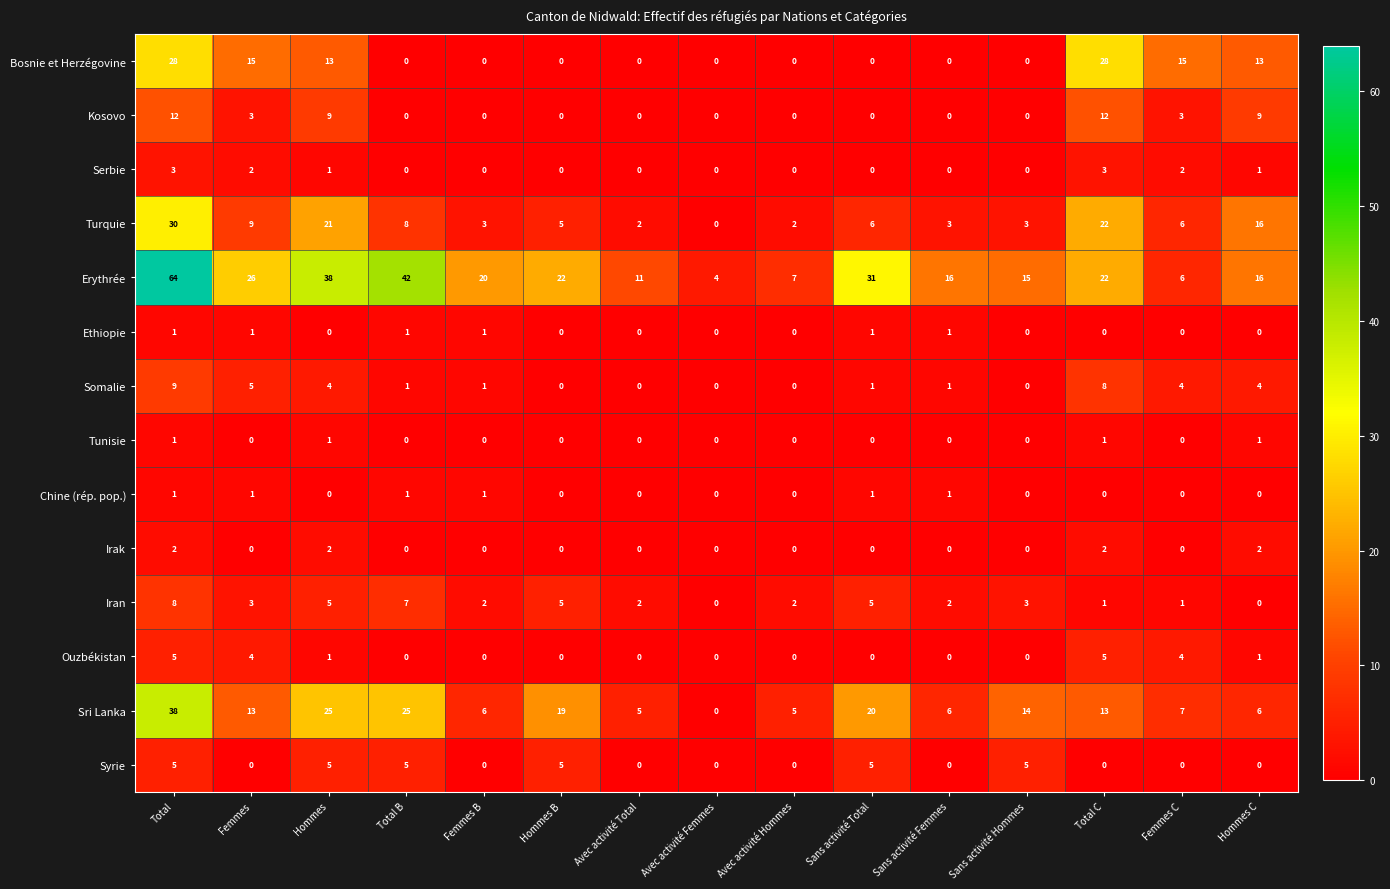

The value of Somalie at Total B is 0. True or false?

False